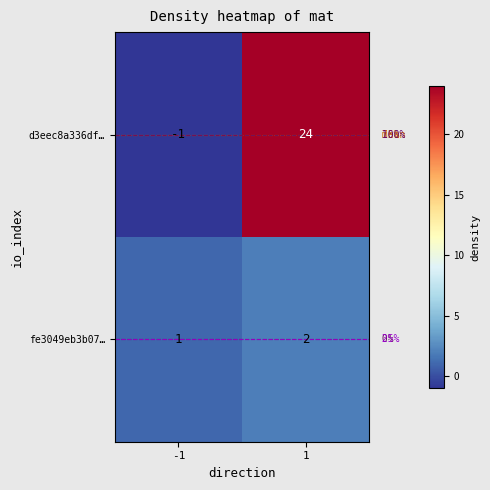

Which category has the lowest value across all series?

-1